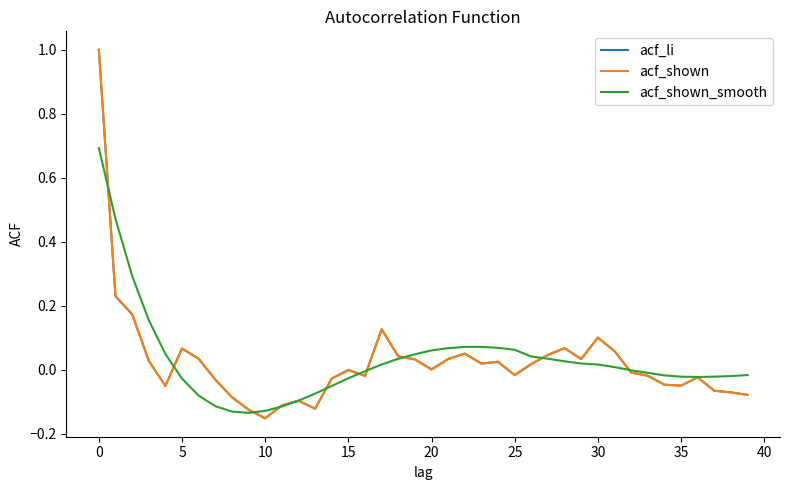

What is the maximum value shown in the chart?

1.0